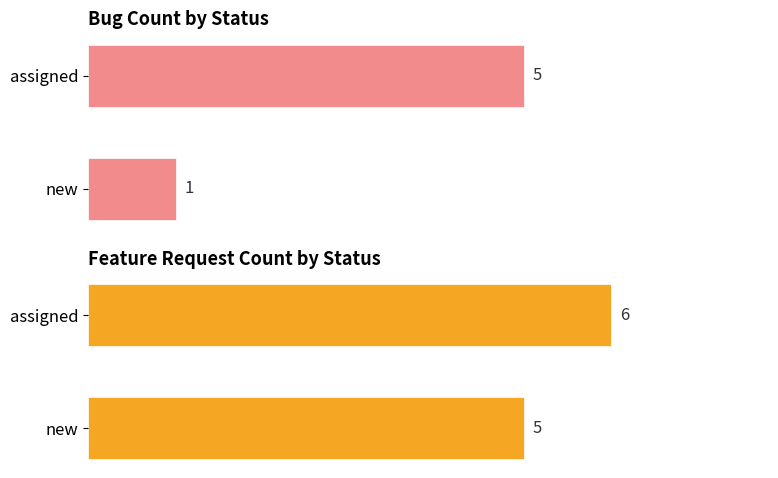

What is the difference between the maximum and minimum values in the Bug series?

4